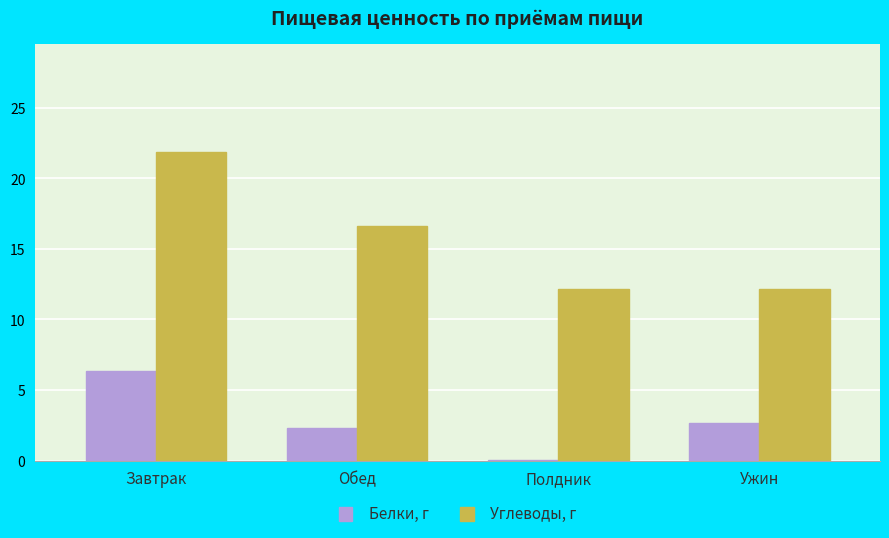

Between Завтрак and Обед, which series saw the biggest shift?

Углеводы, г